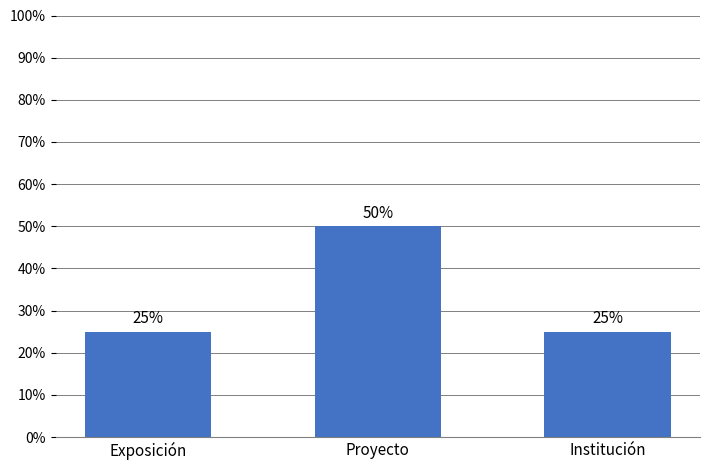

The value at Institución is 25. True or false?

True